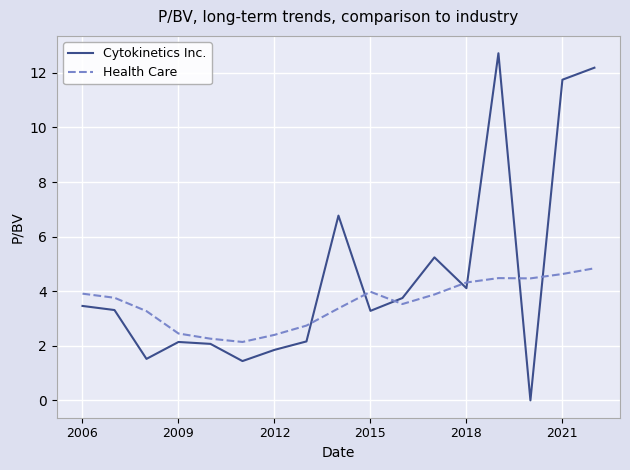

Which series has the largest range (max minus min)?

Cytokinetics Inc.